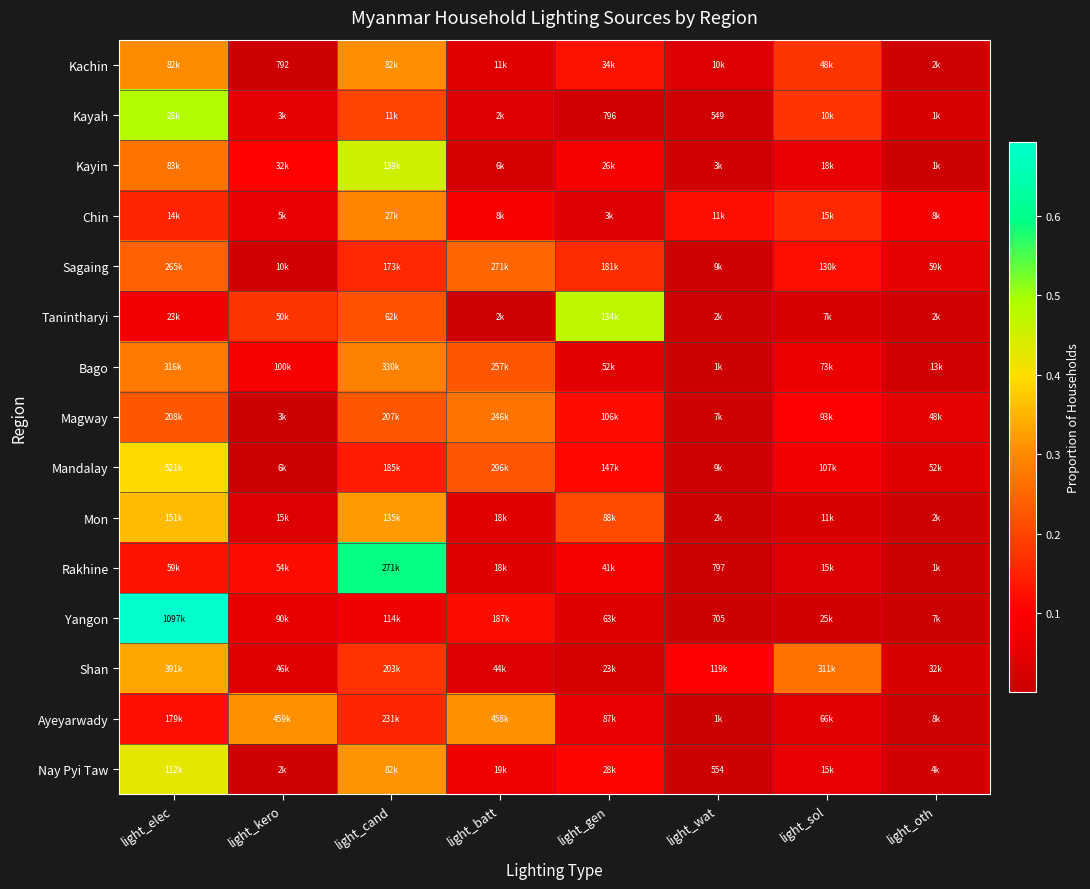

Which series has the largest total across all categories?

Yangon